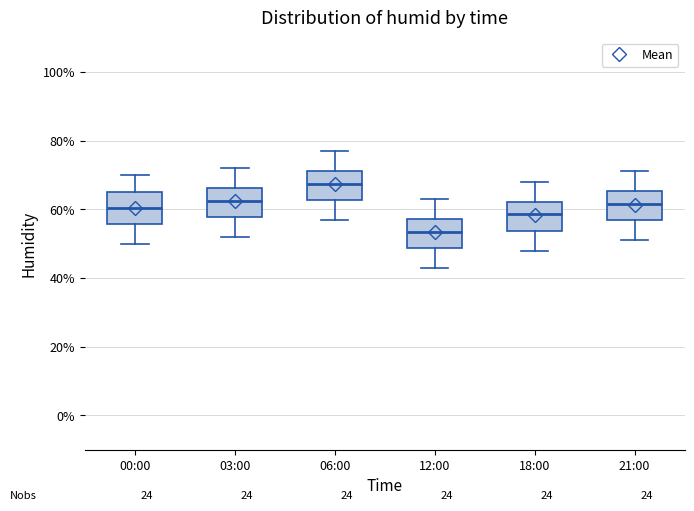

Which box's median line is the highest?

06:00